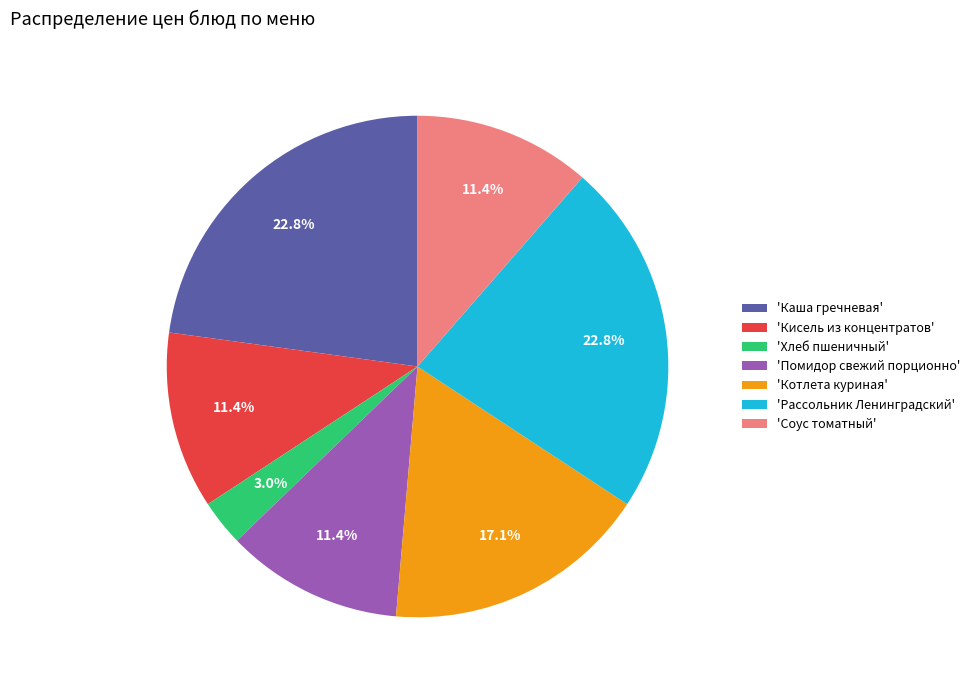

Is there any slice that represents more than half of the pie?

No